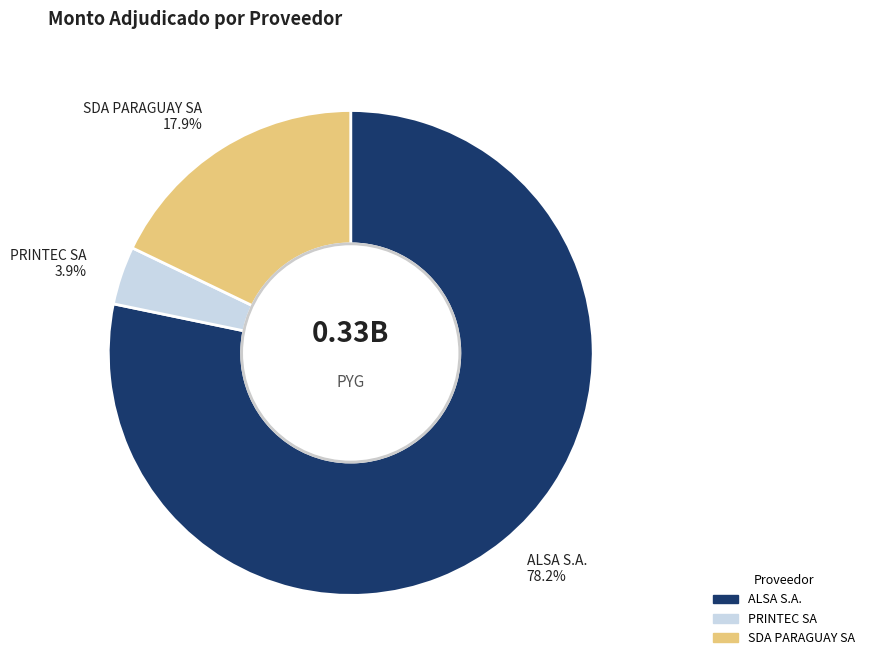

Is it true that PRINTEC SA is 14% of the pie?

False